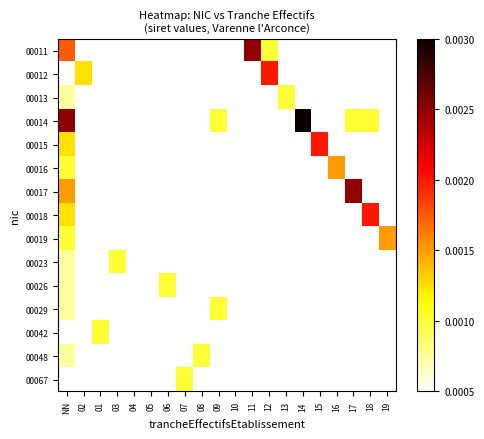

Which category has the lowest value across all series?

02